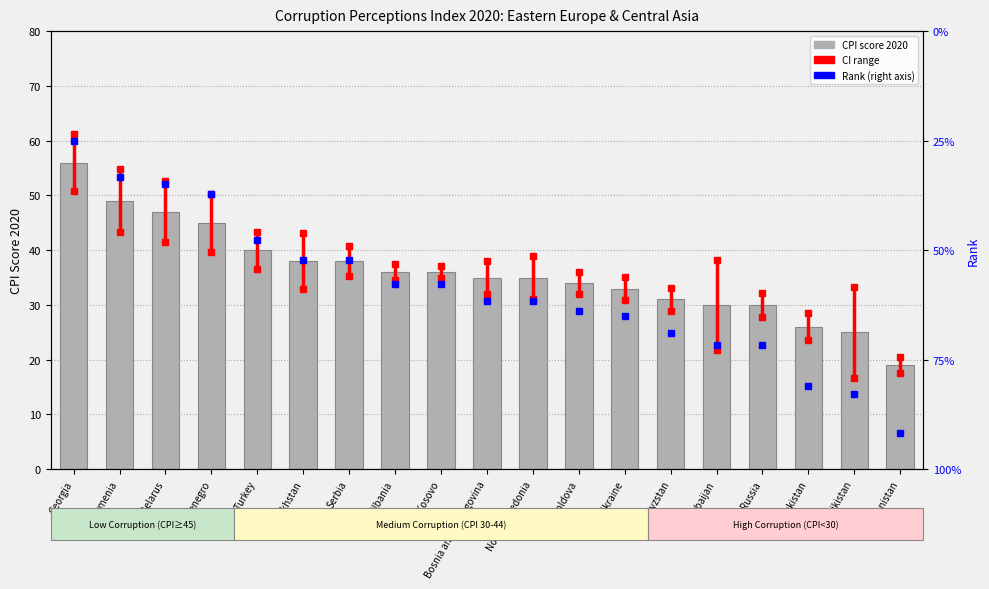

What is the difference between the maximum and second lowest values in the cpi_score series?

31